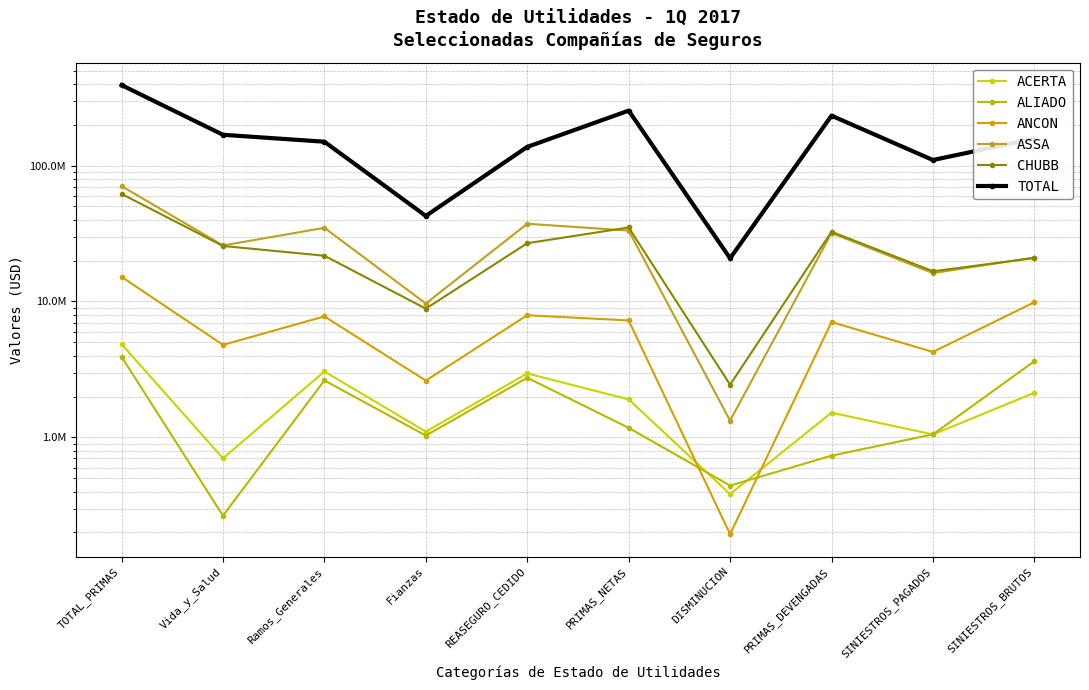

The ASSA series shows 34826986.2 at Ramos_Generales. True or false?

True